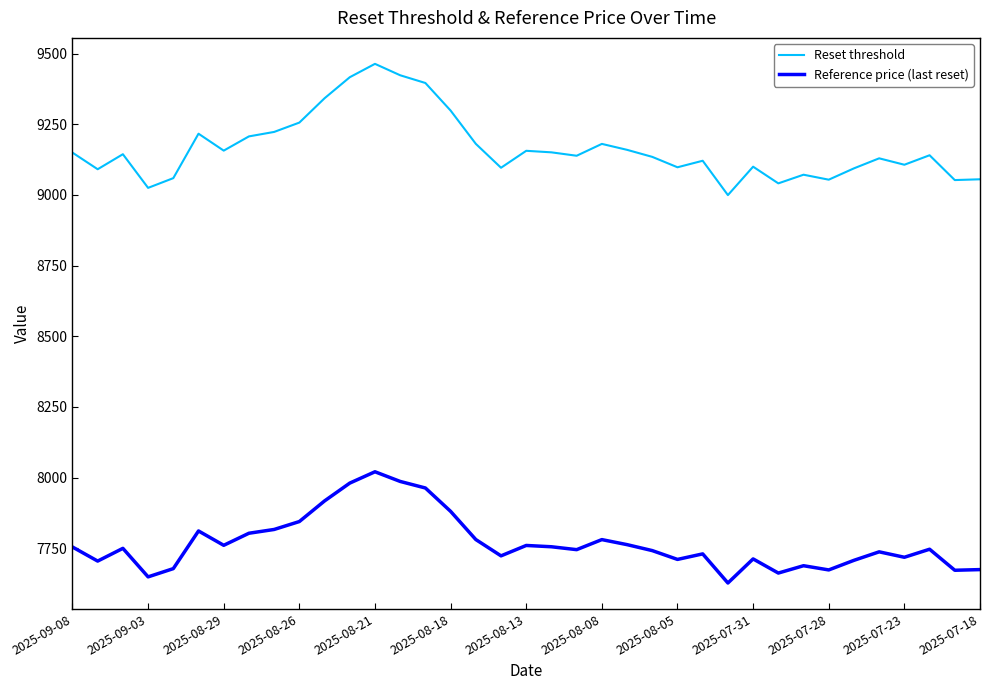

What is the minimum value for Reset threshold?

8999.5